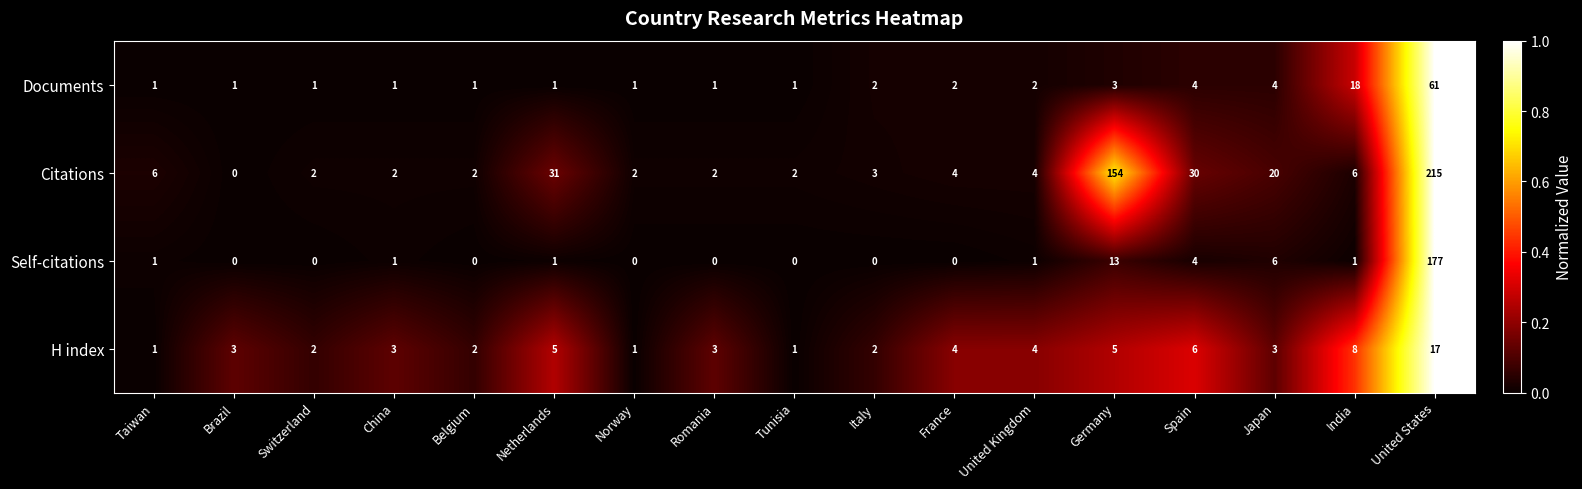

Rank the series by their maximum value, from highest to lowest.

Citations, Self-citations, Documents, H index